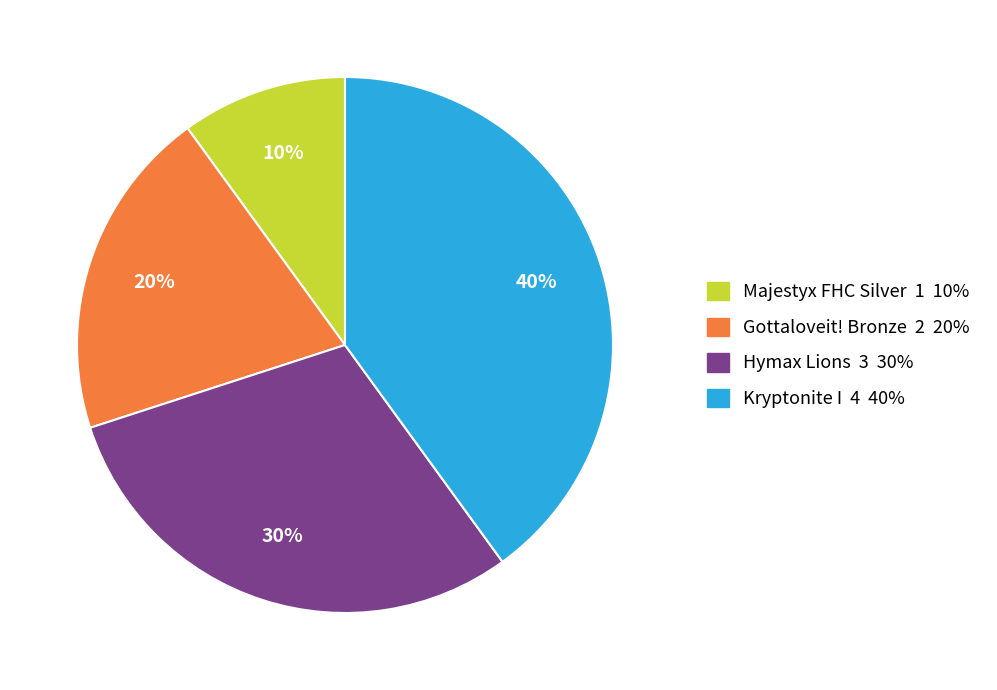

Which category has the smallest portion of the pie?

Majestyx FHC Silver